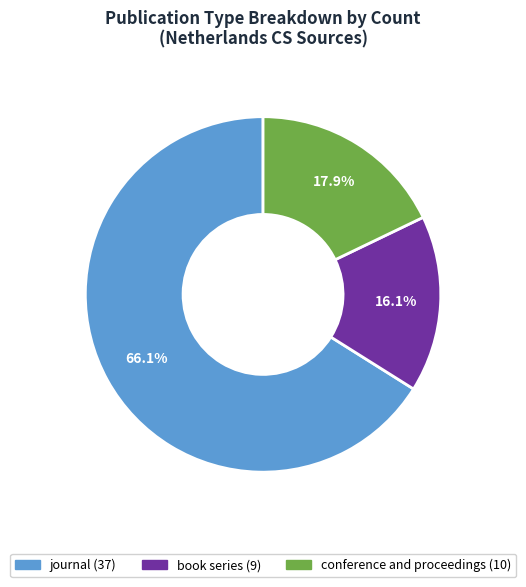

Is there any slice that represents more than half of the pie?

Yes